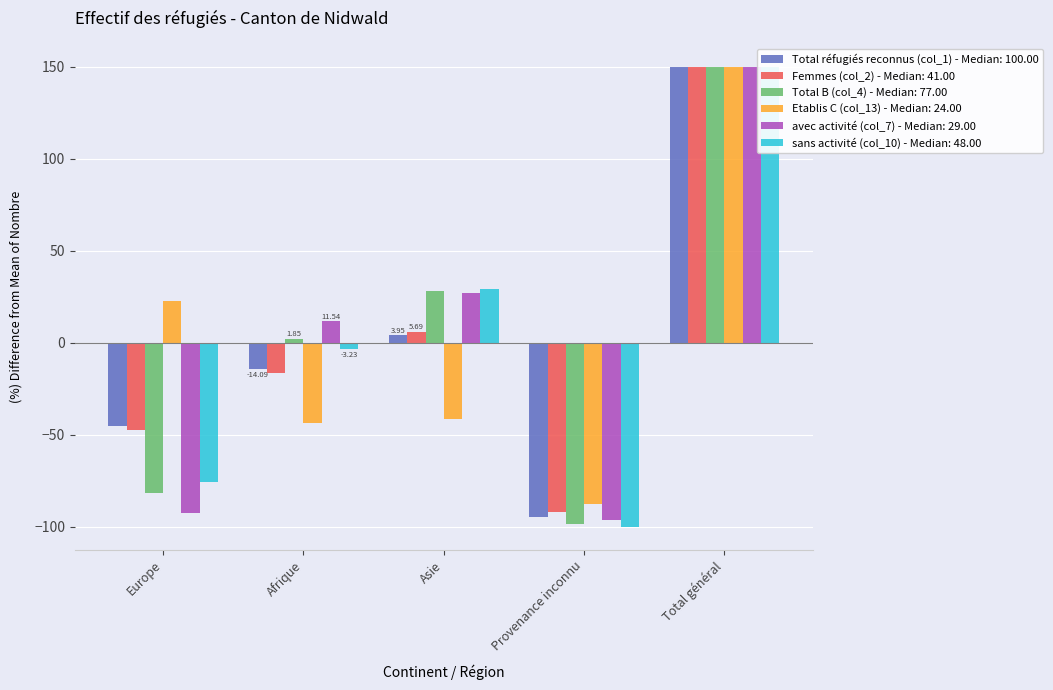

What is the minimum value for Total réfugiés reconnus (col_1)?

-94.8